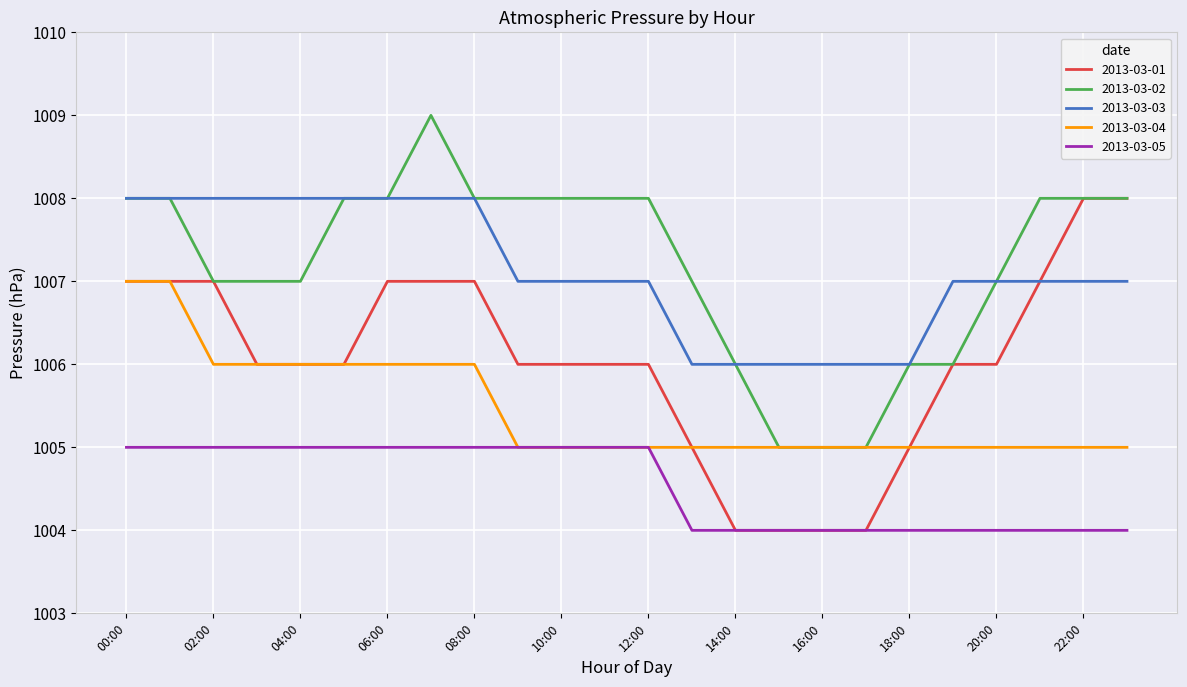

What is the minimum value for 2013-03-01?

1004